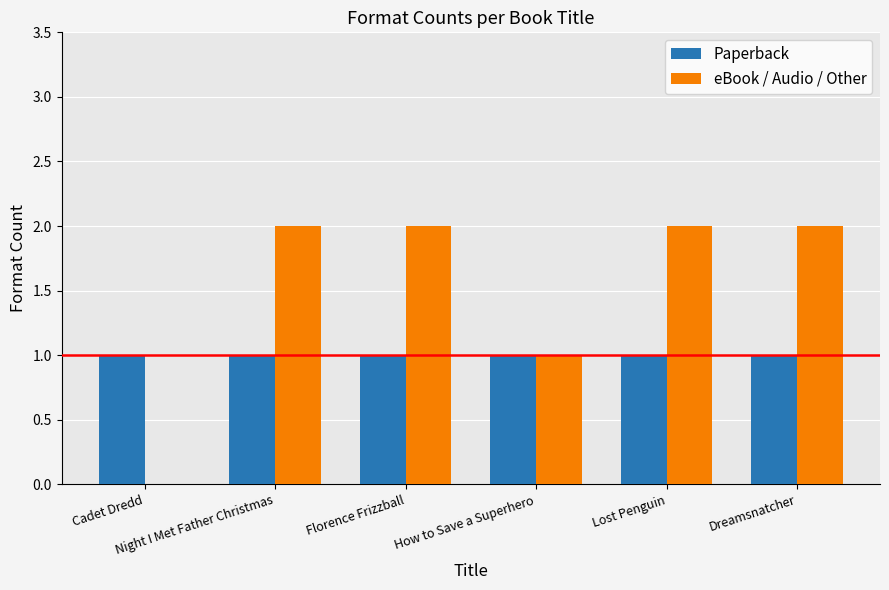

Which series has the largest total across all categories?

eBook / Audio / Other